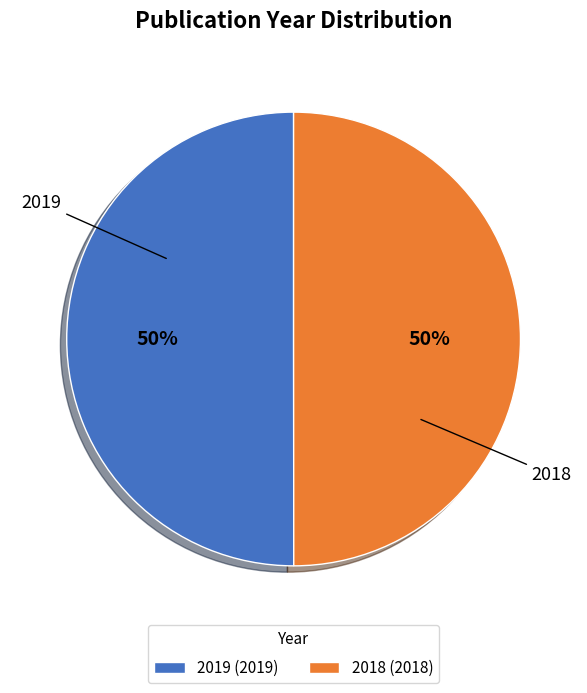

How many slices are in this pie chart?

2